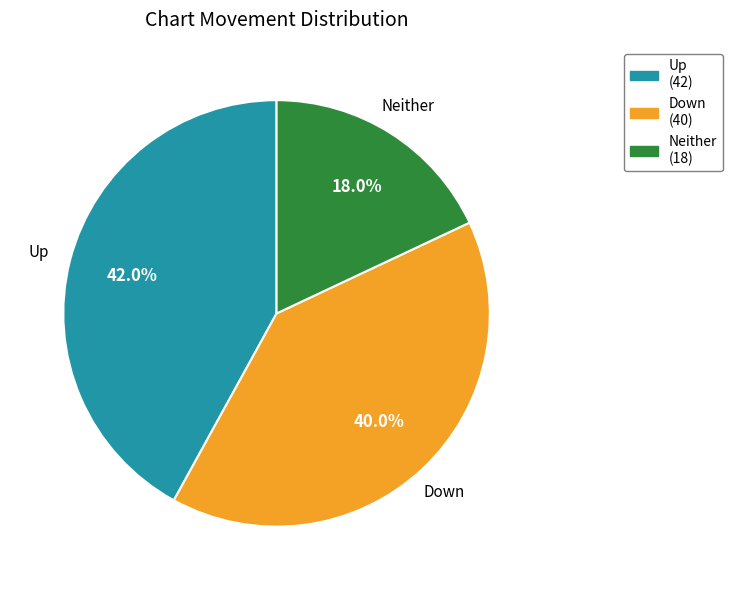

Is there a majority slice in this chart?

No